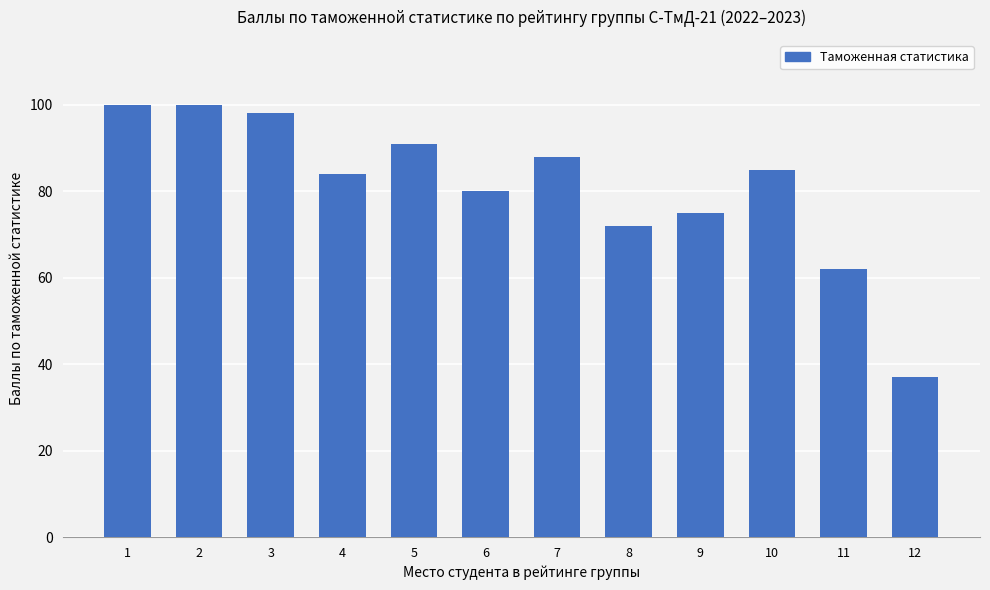

Which has a higher value, 10 or 6?

10